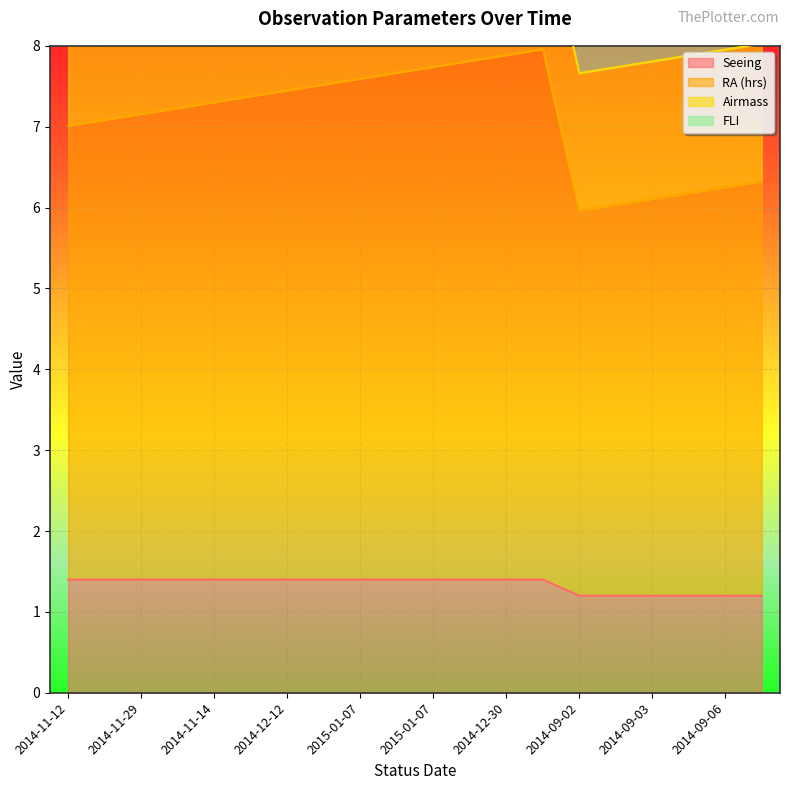

Reading left to right, extract all data points from this chart.

Seeing: 1.4	1.4	1.4	1.4	1.4	1.4	1.4	1.4	1.4	1.4	1.4	1.4	1.4	1.4	1.2	1.2	1.2	1.2	1.2	1.2
RA (hrs): 7.0	7.1	7.2	7.2	7.3	7.4	7.4	7.5	7.6	7.7	7.7	7.8	7.9	8.0	6.0	6.0	6.1	6.2	6.3	6.3